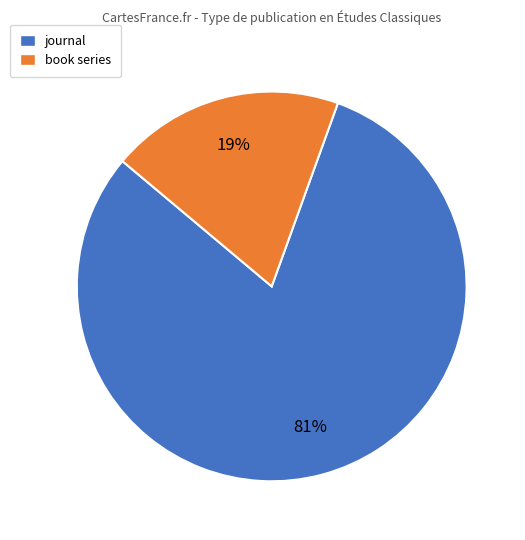

Which has a higher value, book series or journal?

journal